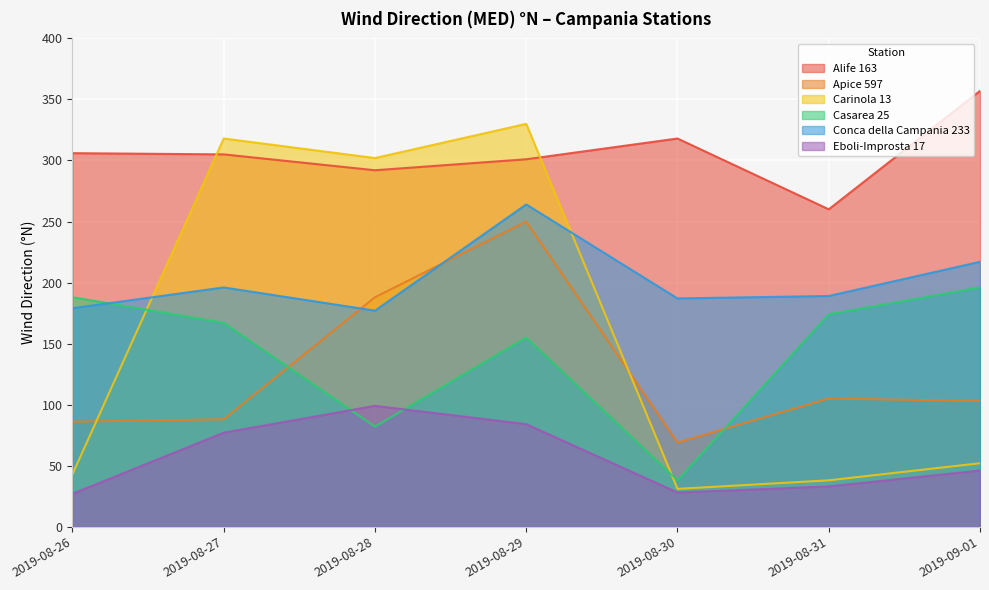

What are all the series names shown in the legend?

Alife 163, Apice 597, Carinola 13, Casarea 25, Conca della Campania 233, Eboli-Improsta 17